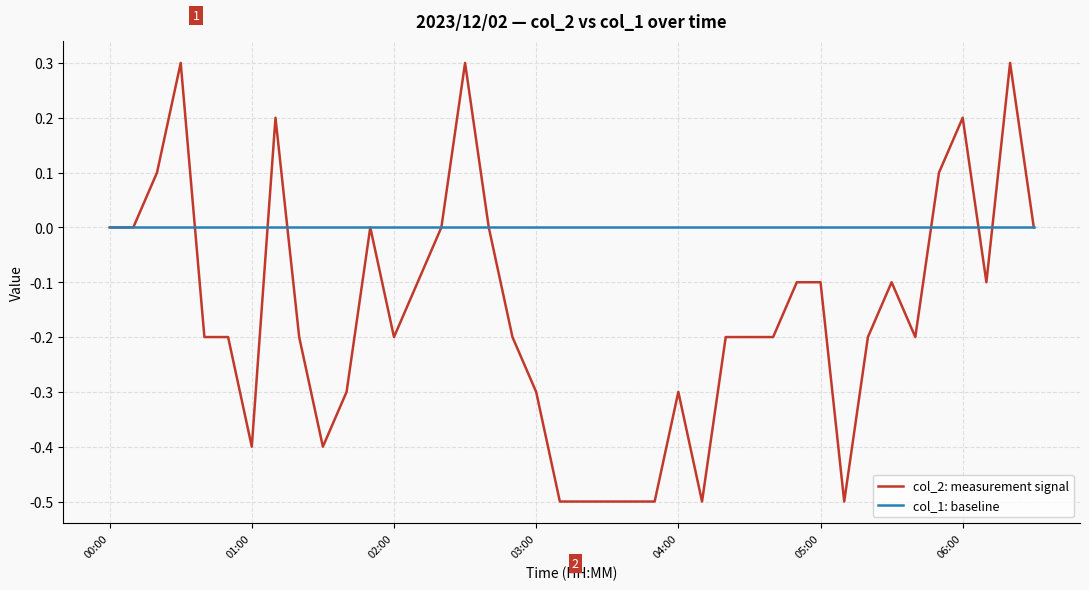

Which series has the largest total across all categories?

col_1: baseline